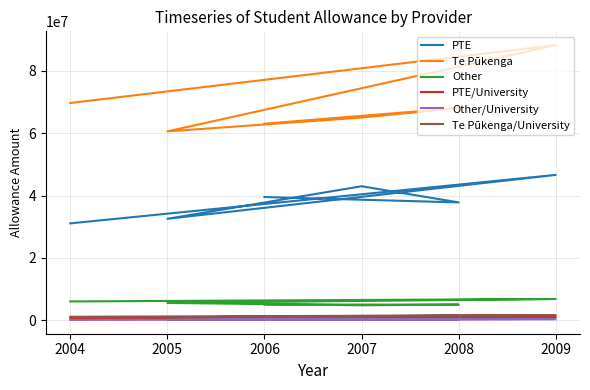

Reading right to left, what are all the values shown in this chart?

PTE: 39515723	37794029	42970199	32542292	46601972	31084631
Te Pūkenga: 63008610	68011505	64976926	60538835	88187221	69635552
Other: 5071467	5055947	4834042	5604098	6860587	6074089
PTE/University: 913185	730031	946034	711764	1092832	698640
Other/University: 135860	265603	465811	151907	409272	152157
Te Pūkenga/University: 1240676	1459614	1428613	982101	1675001	1163744